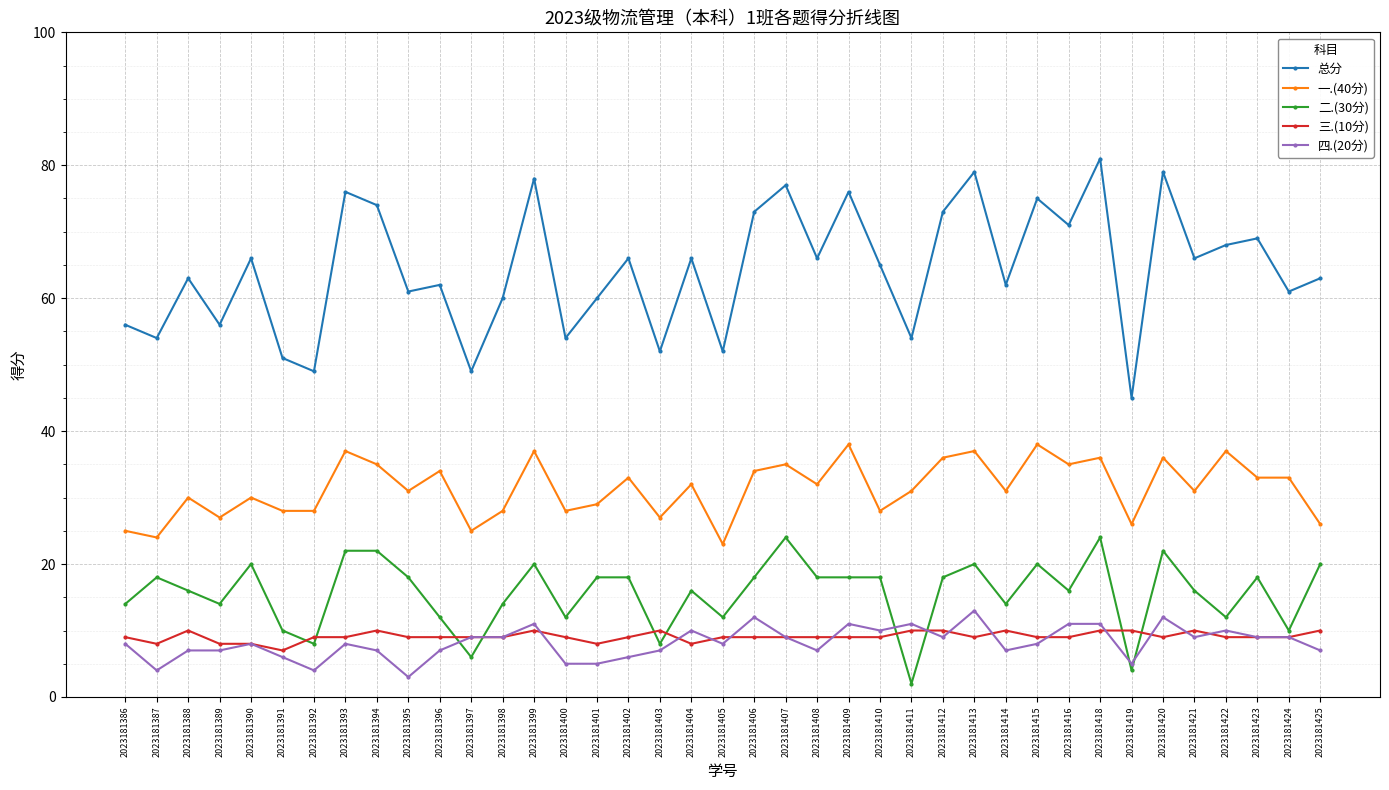

What is the maximum value shown in the chart?

81